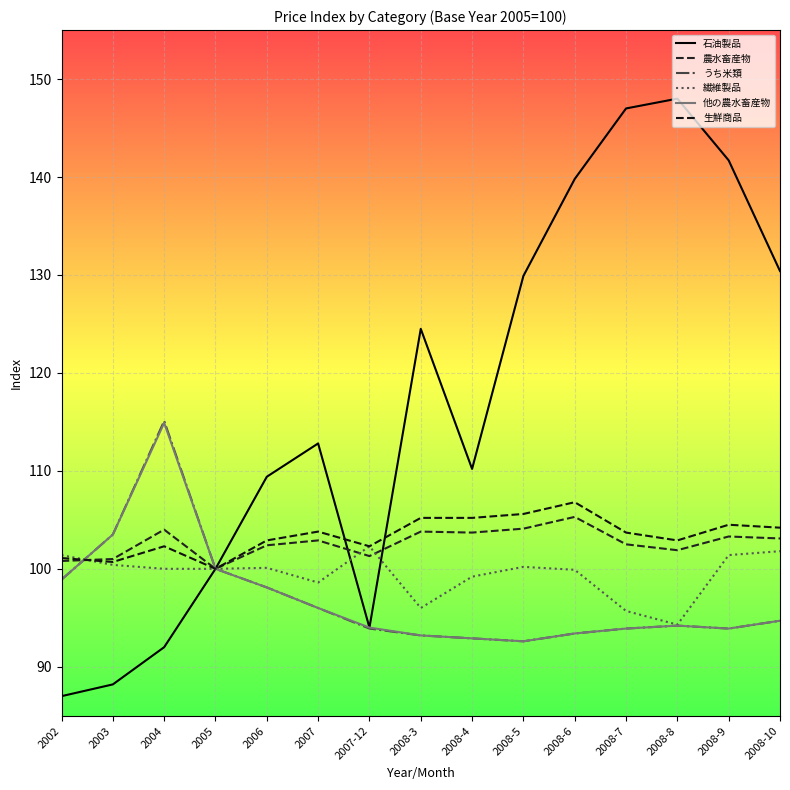

What is the sum of the 繊維製品 values at 2008-3 and 2005?

196.0